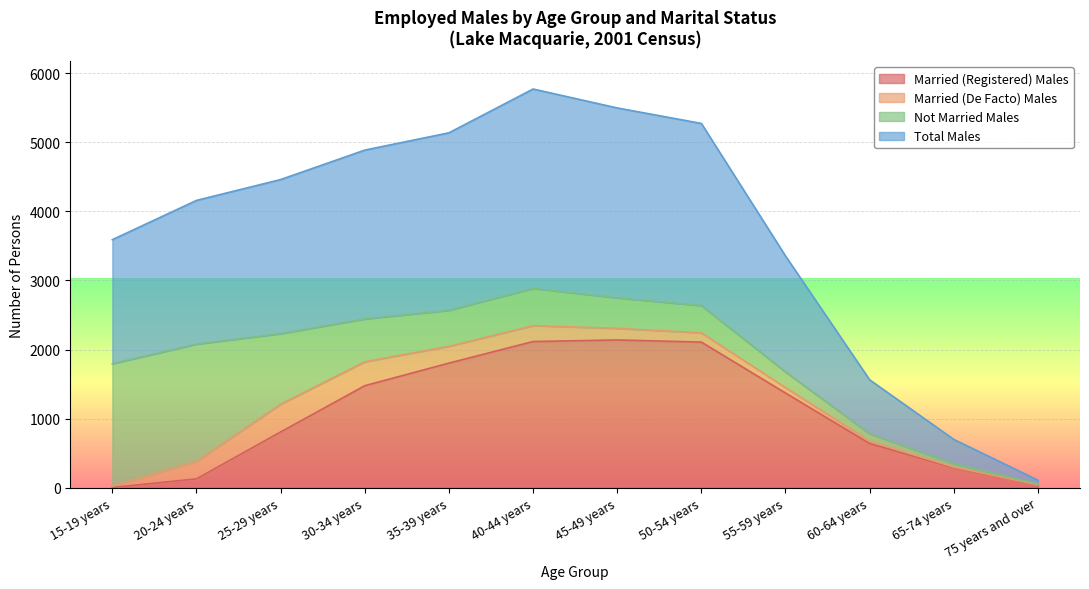

What is the sum of the Total Males values at 55-59 years and 45-49 years?

4425